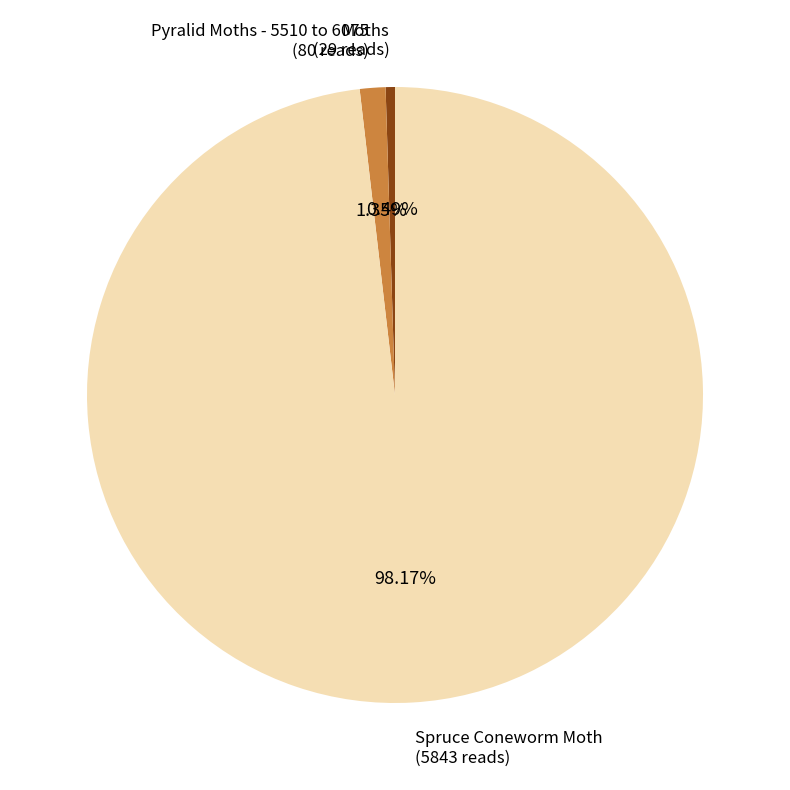

Is there a majority slice in this chart?

Yes